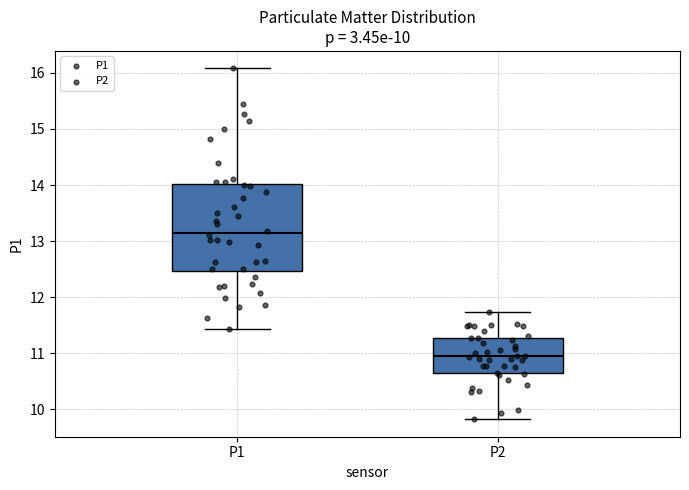

Comparing the boxes themselves (not the whiskers), which one is the tallest?

P1